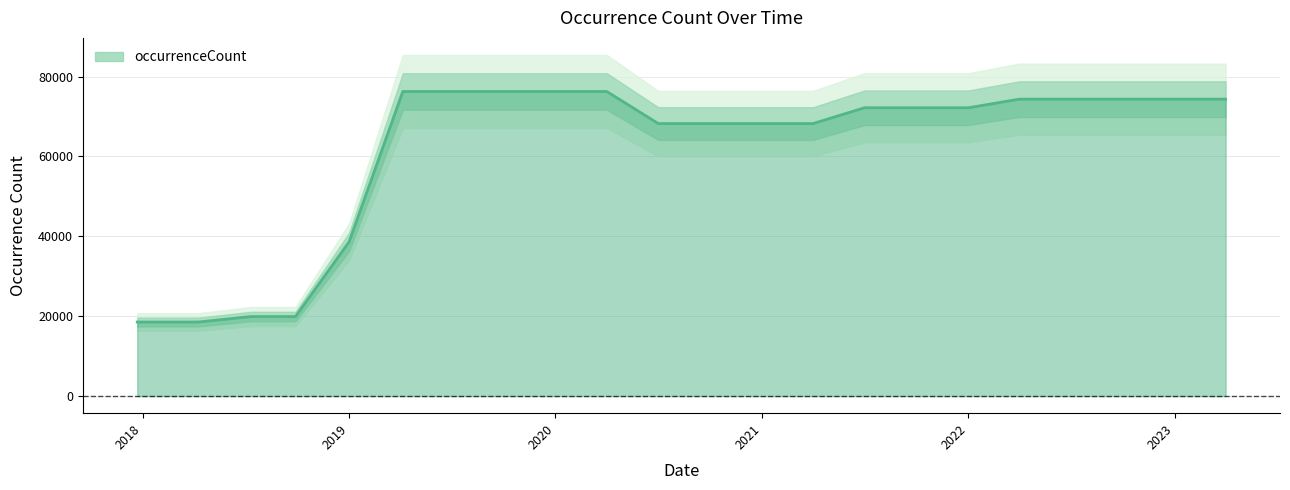

How many distinct data groups are displayed?

1